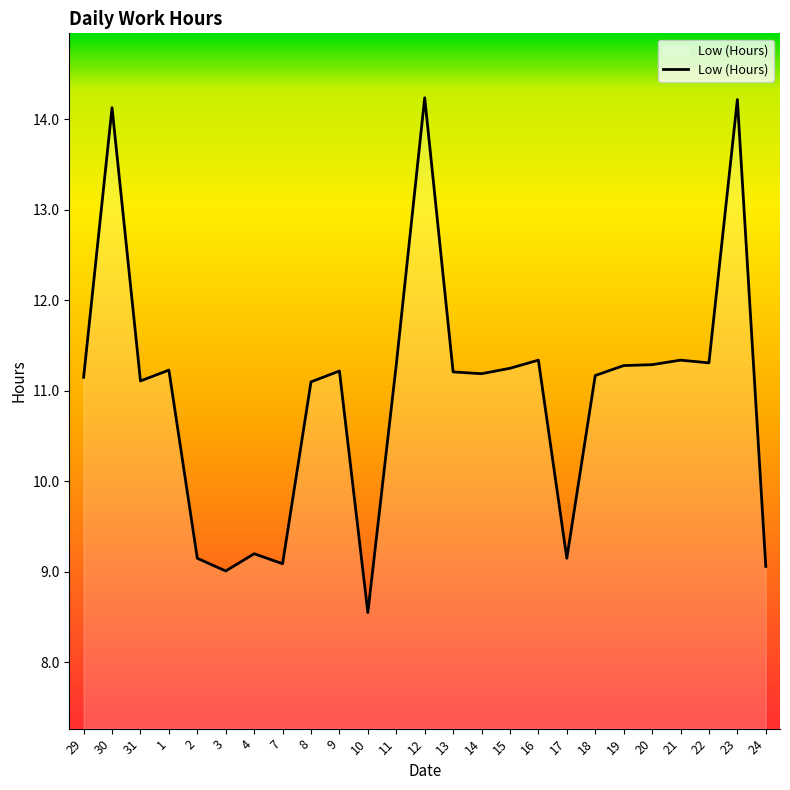

What position from the right is 23?

2